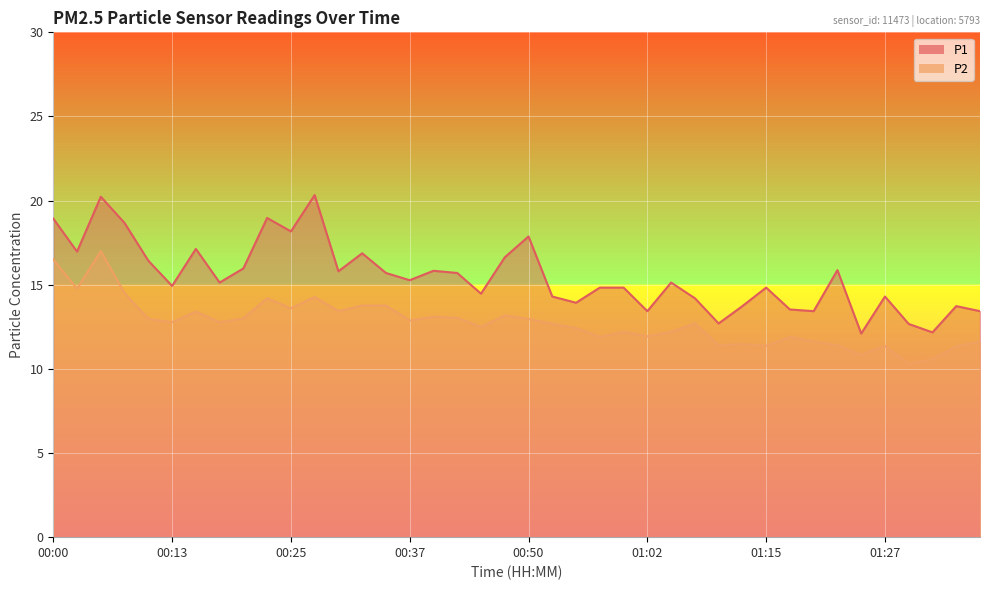

Where is P2 nearest to the value 13?

00:20